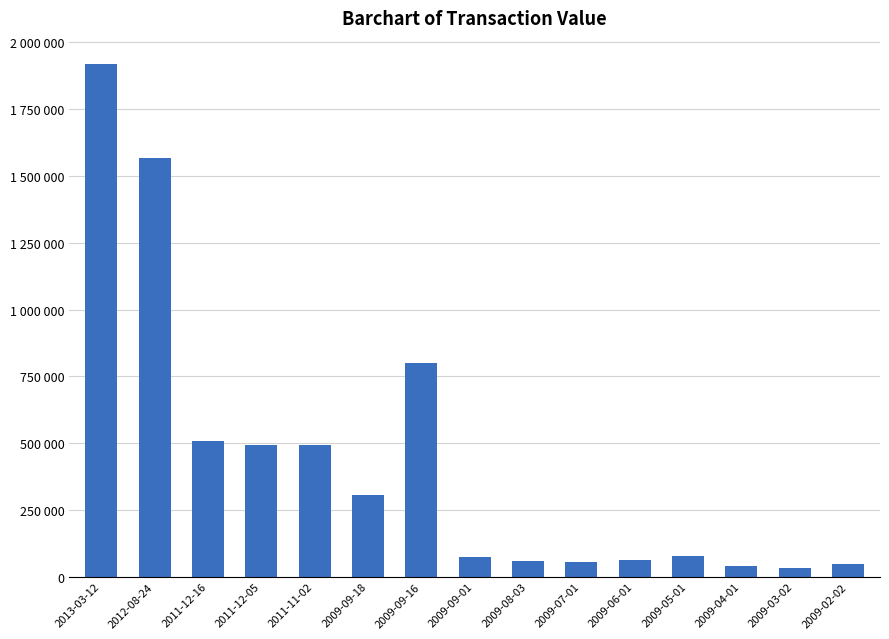

What is the average value?

435409